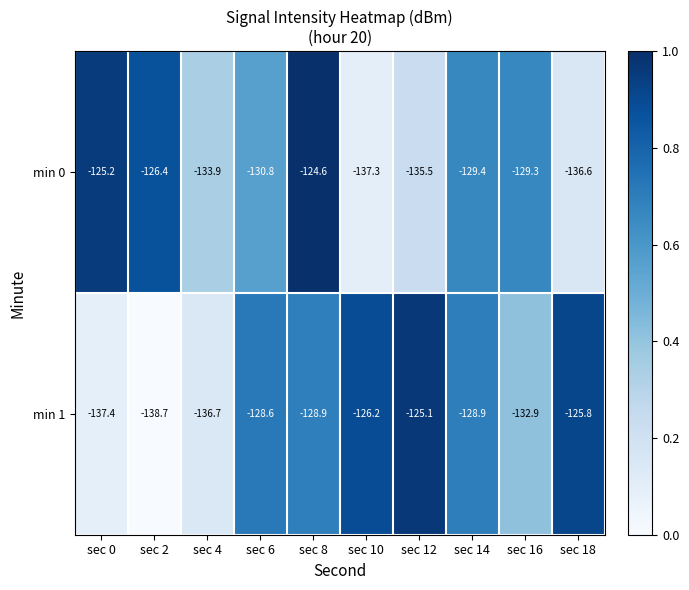

Which series has the largest total across all categories?

min 0